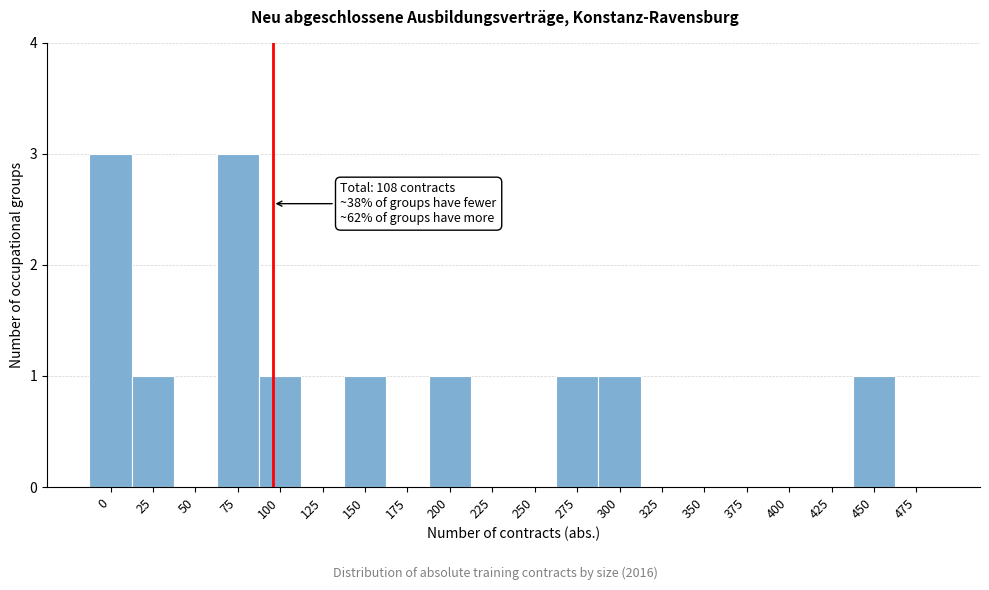

Reading left to right, transcribe all the data shown in this chart.

0=3	25=1	50=0	75=3	100=1	125=0	150=1	175=0	200=1	225=0	250=0	275=1	300=1	325=0	350=0	375=0	400=0	425=0	450=1	475=0